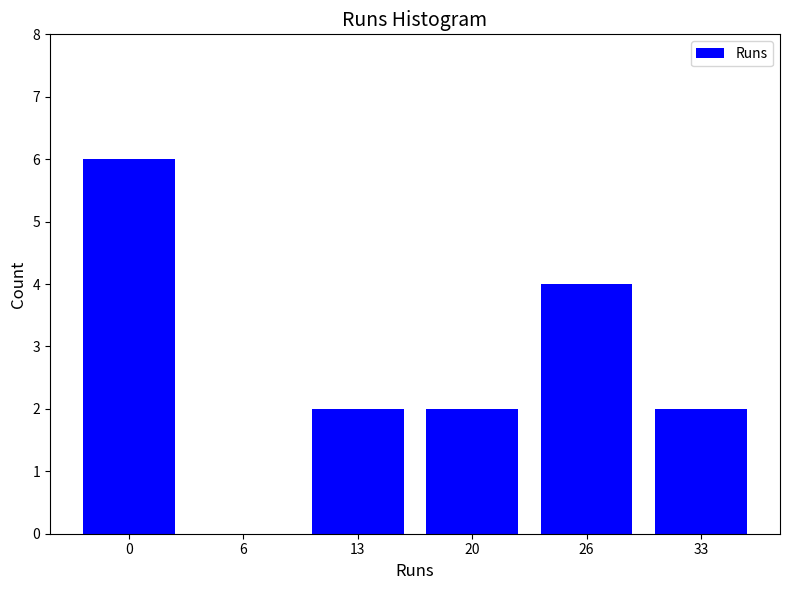

Reading left to right, extract all data points from this chart.

0=6	6=0	13=2	20=2	26=4	33=2